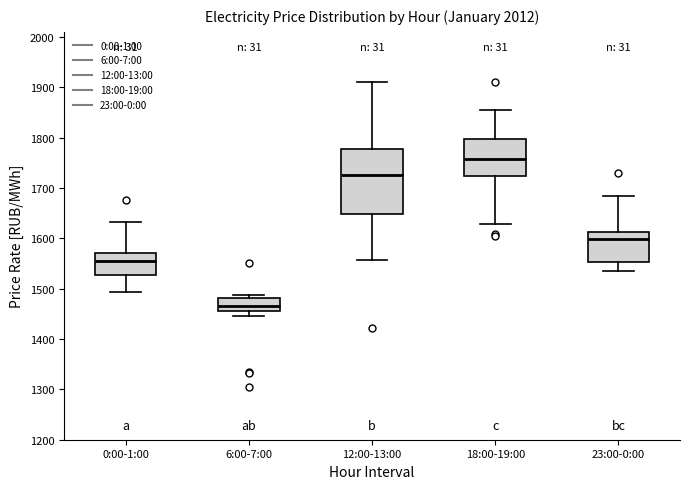

Which box's median line is the highest?

18:00-19:00